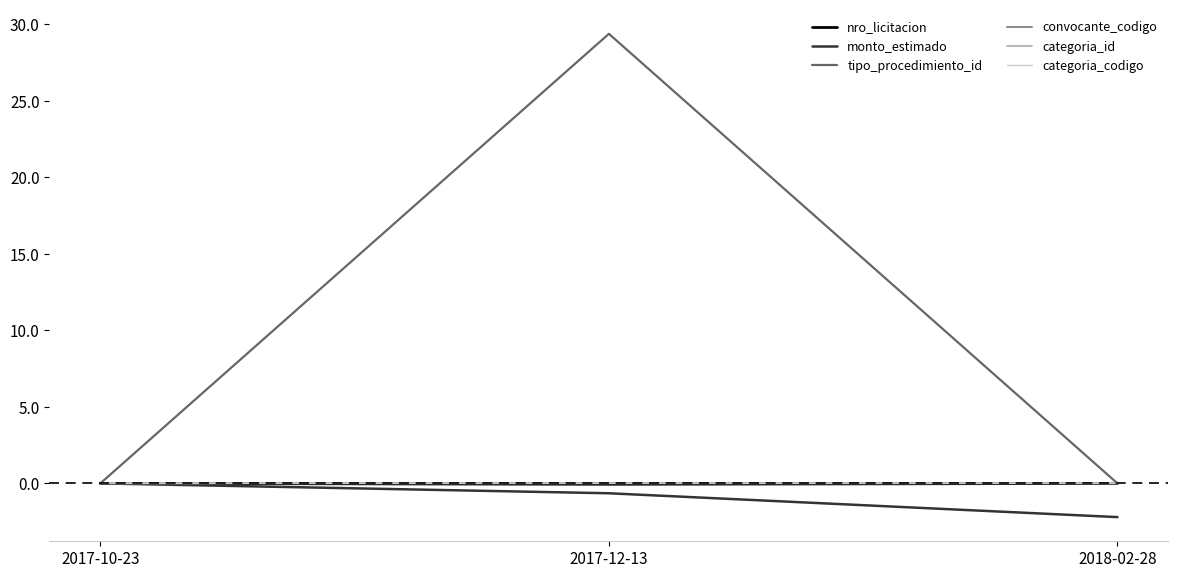

What is the approximate value of monto_estimado at 2017-12-13?

-0.6